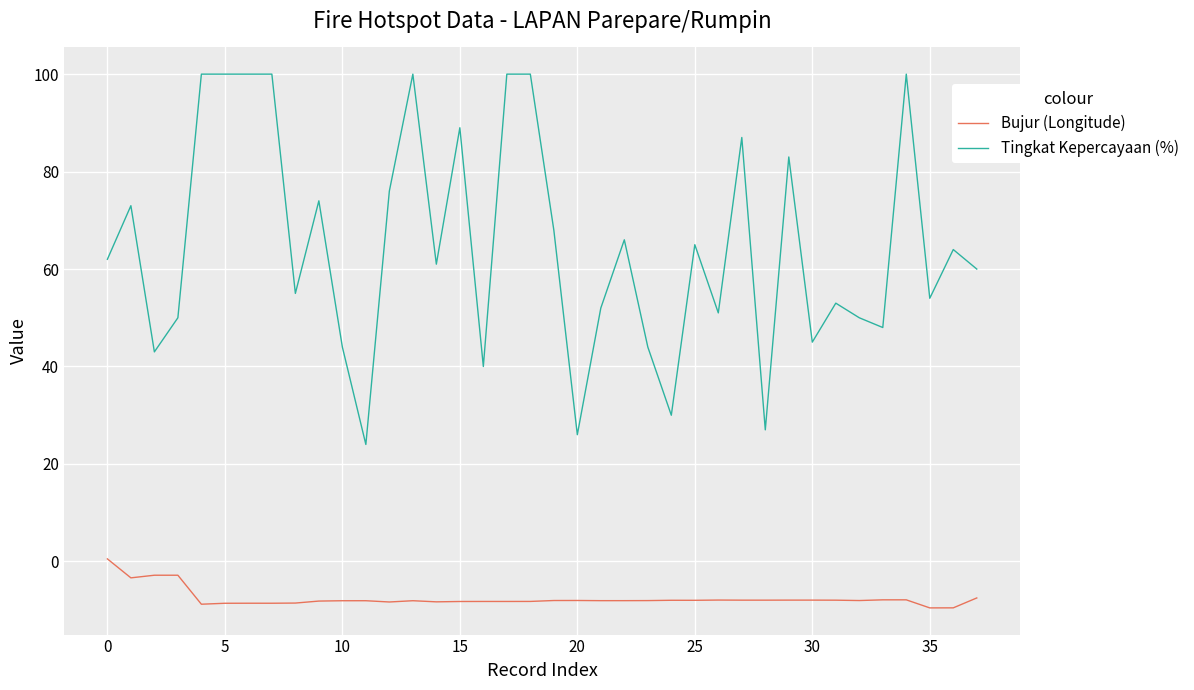

List the series in order of their overall mean, highest first.

Tingkat Kepercayaan (%), Bujur (Longitude)